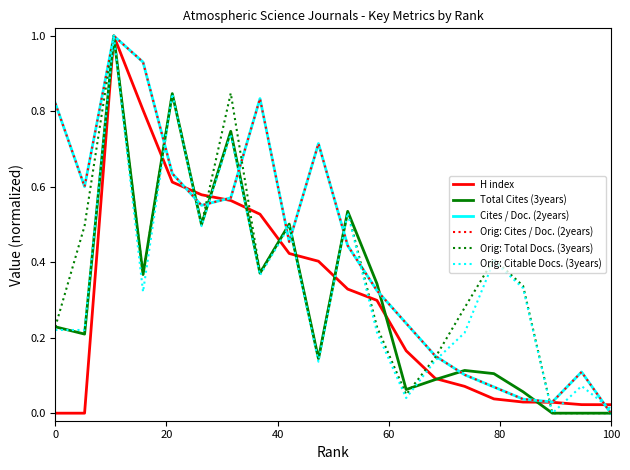

What is the maximum value shown in the chart?

1.0